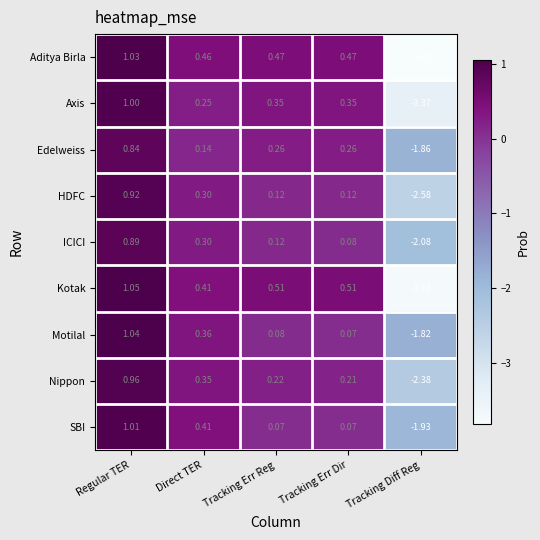

How many data points in Kotak are above 0?

4